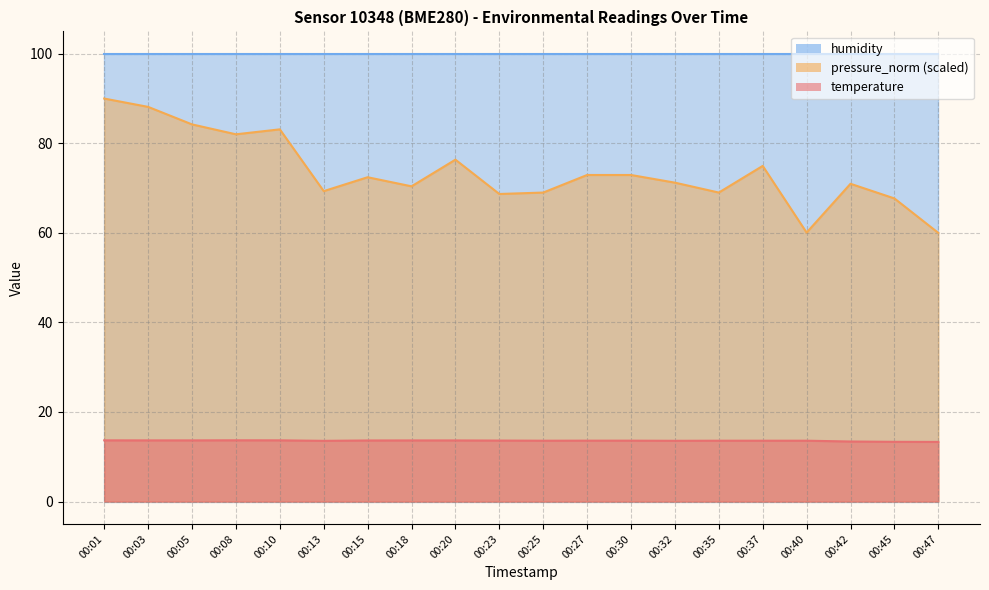

At which label is pressure_norm closest to 75?

00:37